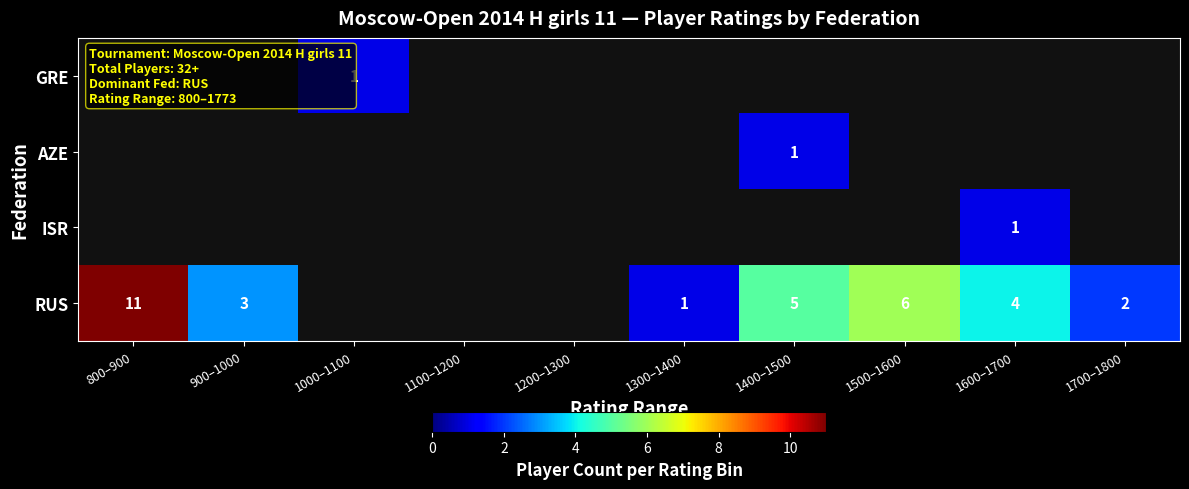

At which label does ISR reach its minimum?

800–900